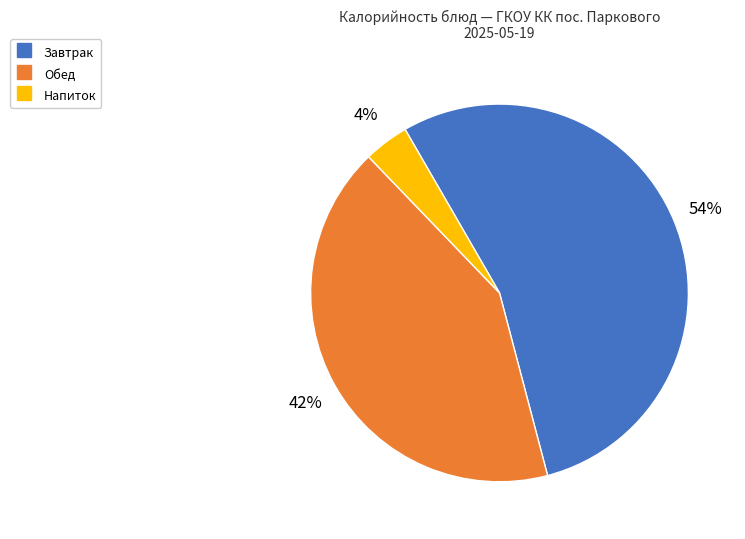

How many segments does this pie chart have?

3